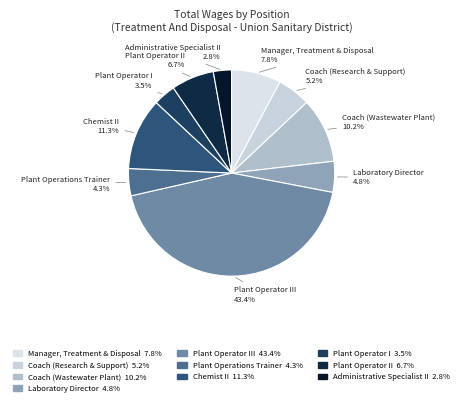

How many segments does this pie chart have?

10